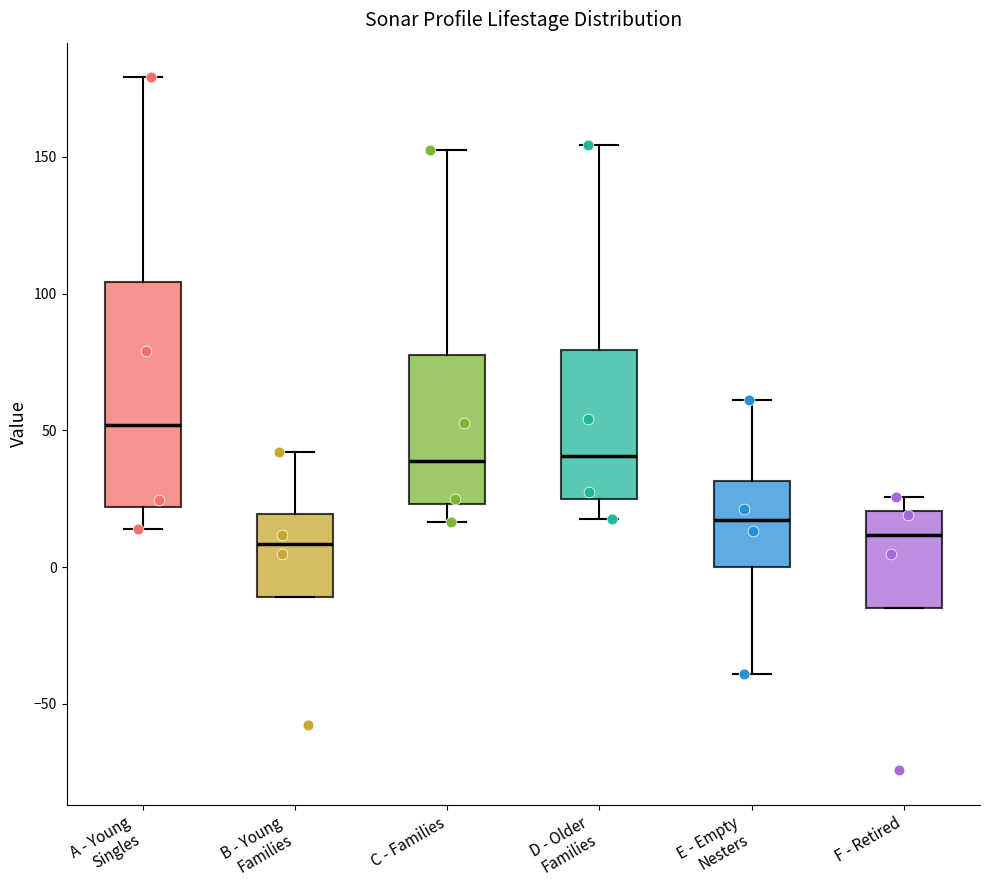

Which box has the highest median line?

A - Young Singles